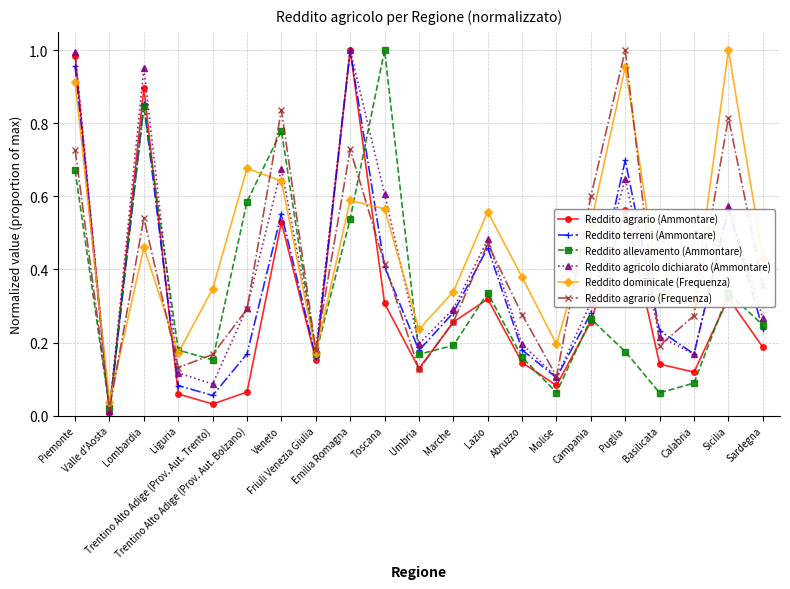

Which series has the largest range (max minus min)?

Reddito agrario (Ammontare)